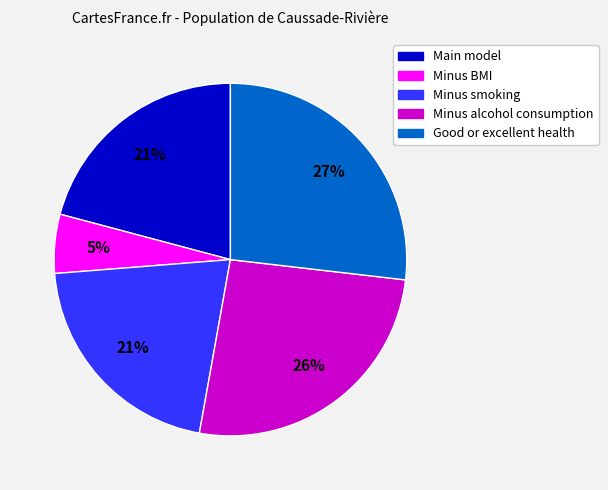

What is the largest slice in the pie chart?

Good or excellent health